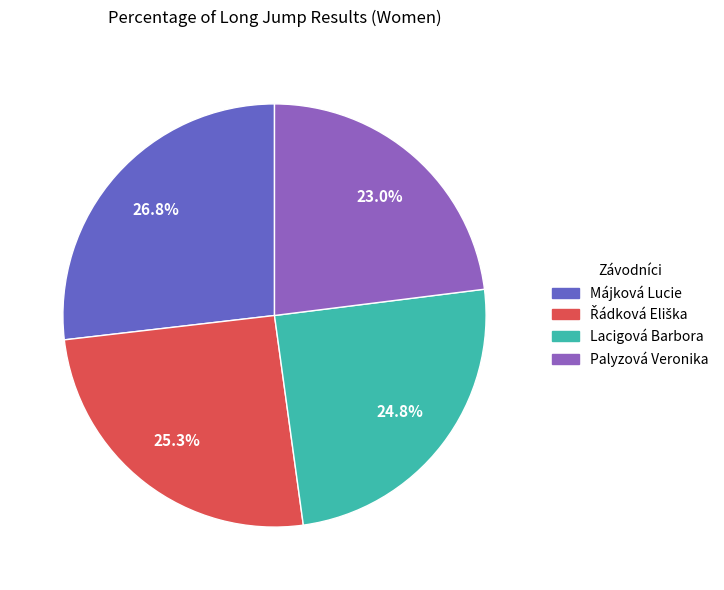

Between Májková Lucie and Lacigová Barbora, which is larger?

Májková Lucie